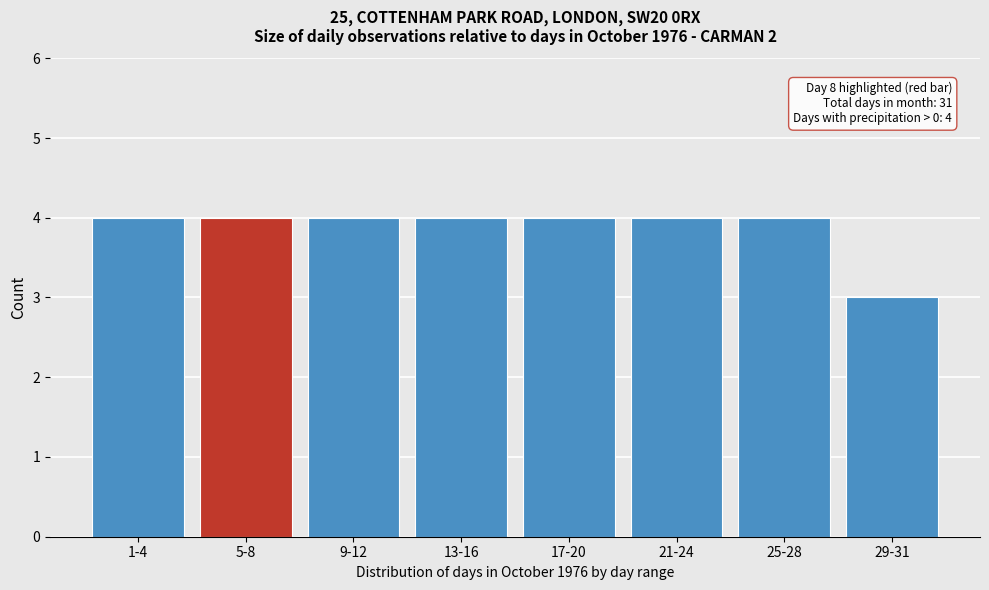

Reading left to right, extract all data points from this chart.

4	4	4	4	4	4	4	3